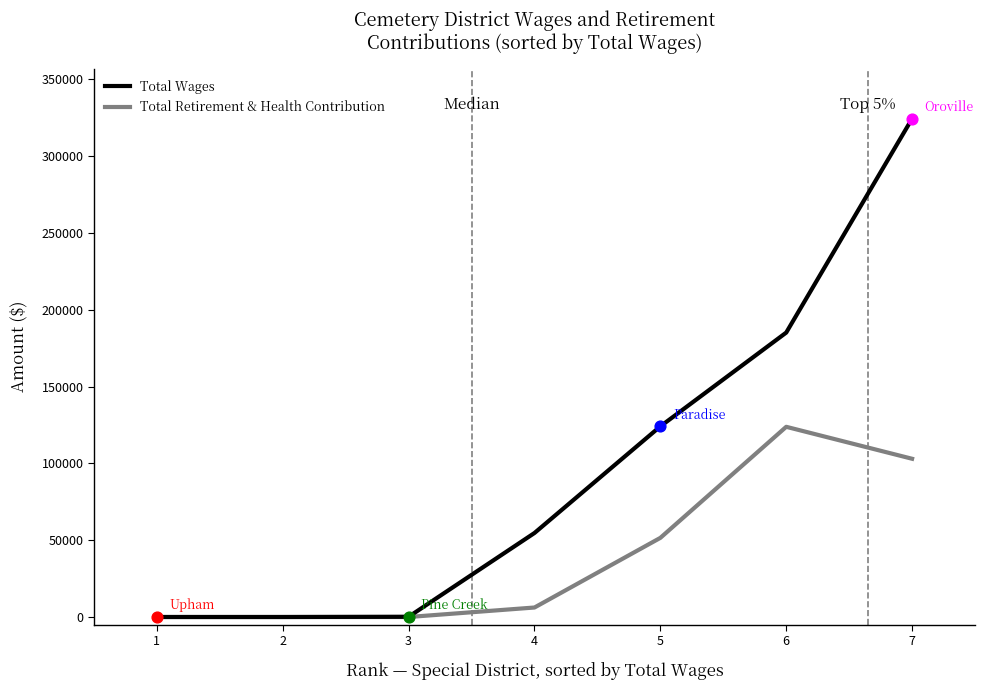

What are all the series names shown in the legend?

Total Wages, Total Retirement & Health Contribution